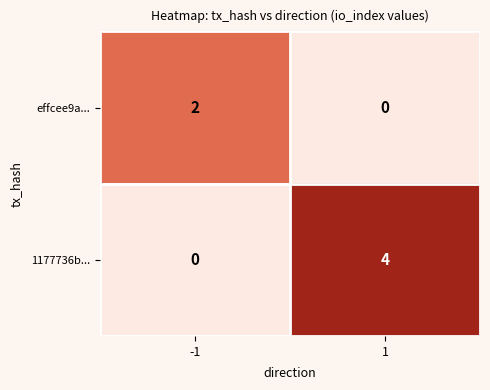

Which series has the largest total across all categories?

1177736b...